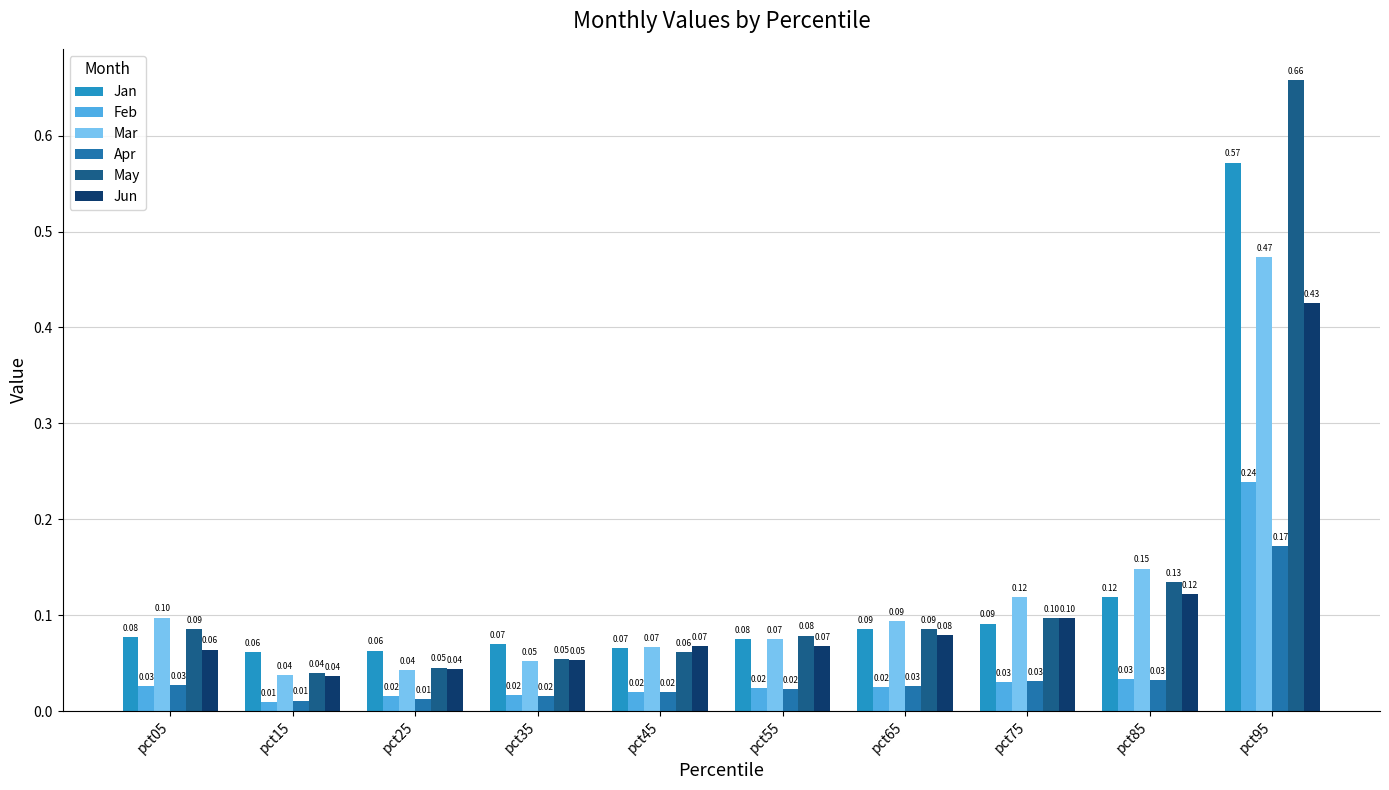

How many distinct data groups are displayed?

6